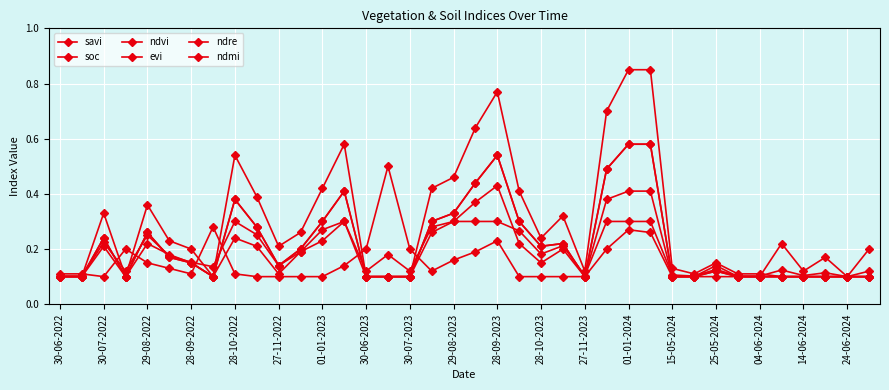

What is the difference between the maximum and minimum values in the evi series?

0.5